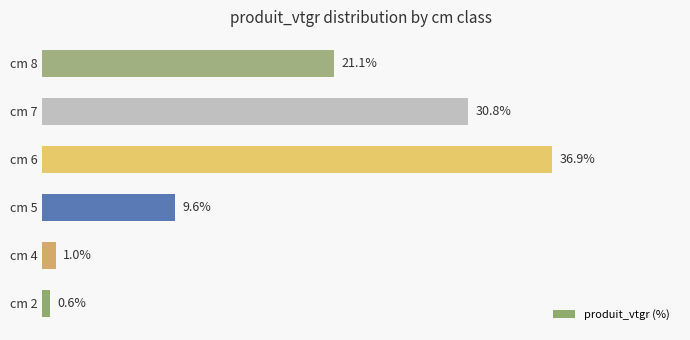

Rank the categories by value from lowest to highest.

cm 2, cm 4, cm 5, cm 8, cm 7, cm 6